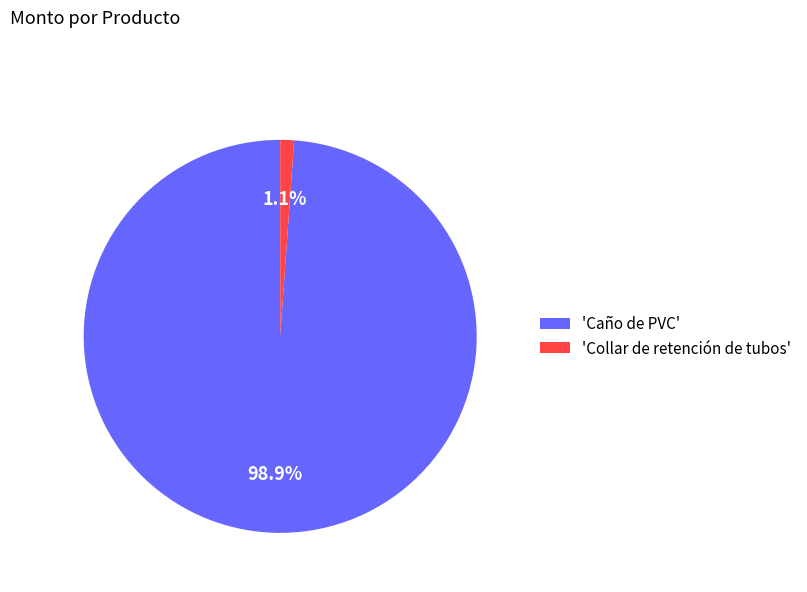

Which category accounts for the majority?

'Caño de PVC'